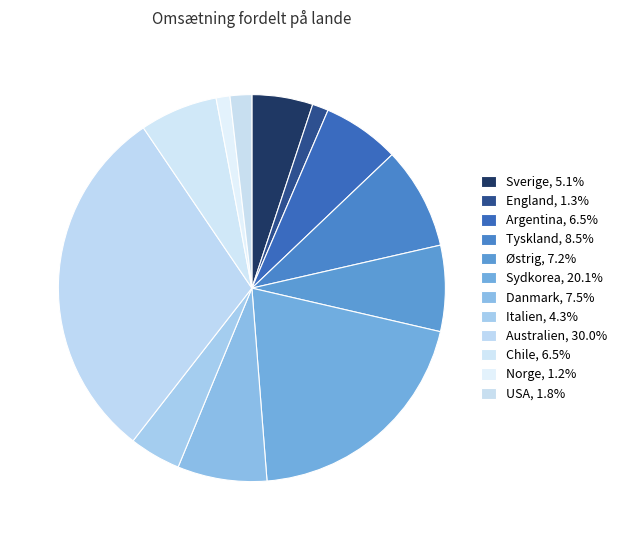

Count the number of slices in the pie.

12